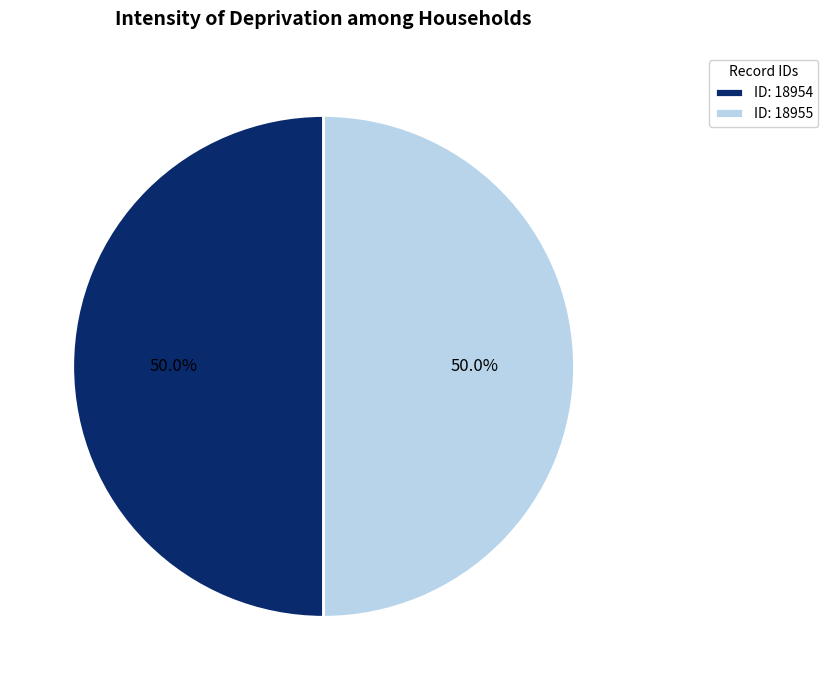

Combined, do ID: 18954 and ID: 18955 account for over 50%?

Yes